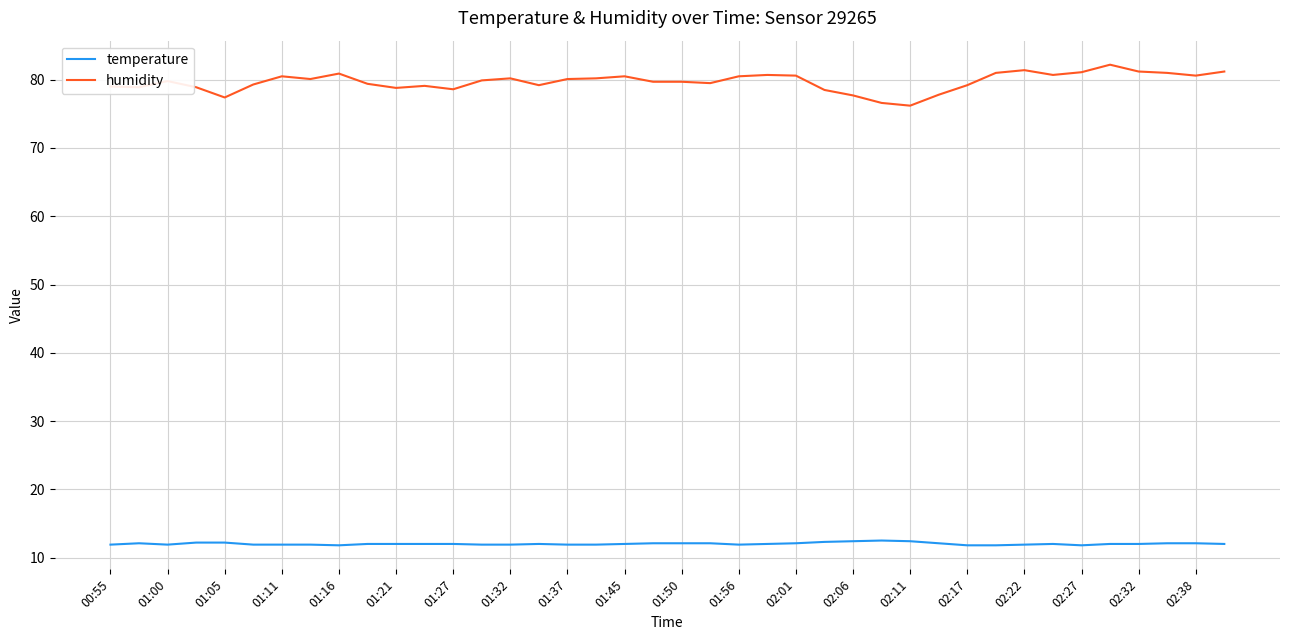

True or false: temperature has more than 2 interior local peaks.

True